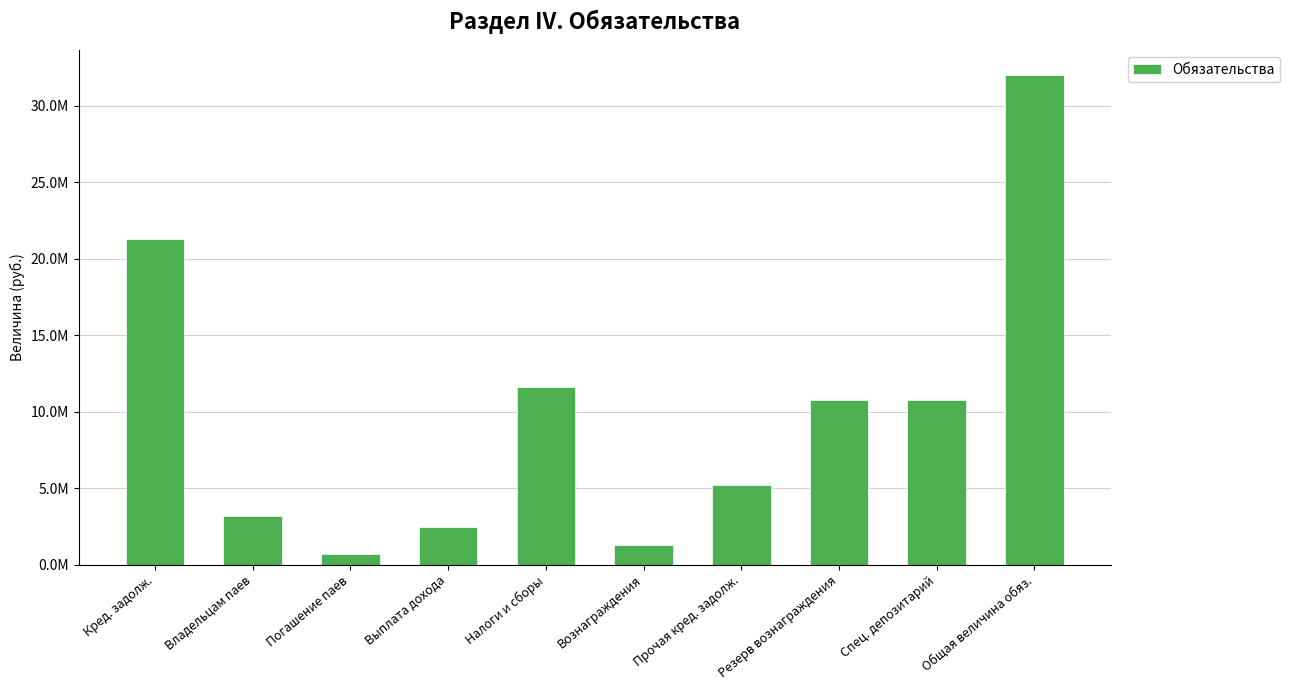

The value at Вознаграждения is 1269850.1. True or false?

True